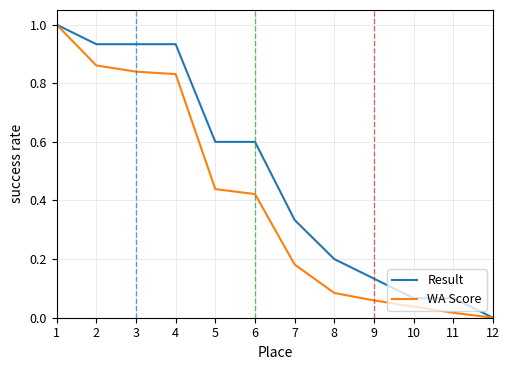

Is it true that WA Score equals 1.4 at 1?

False